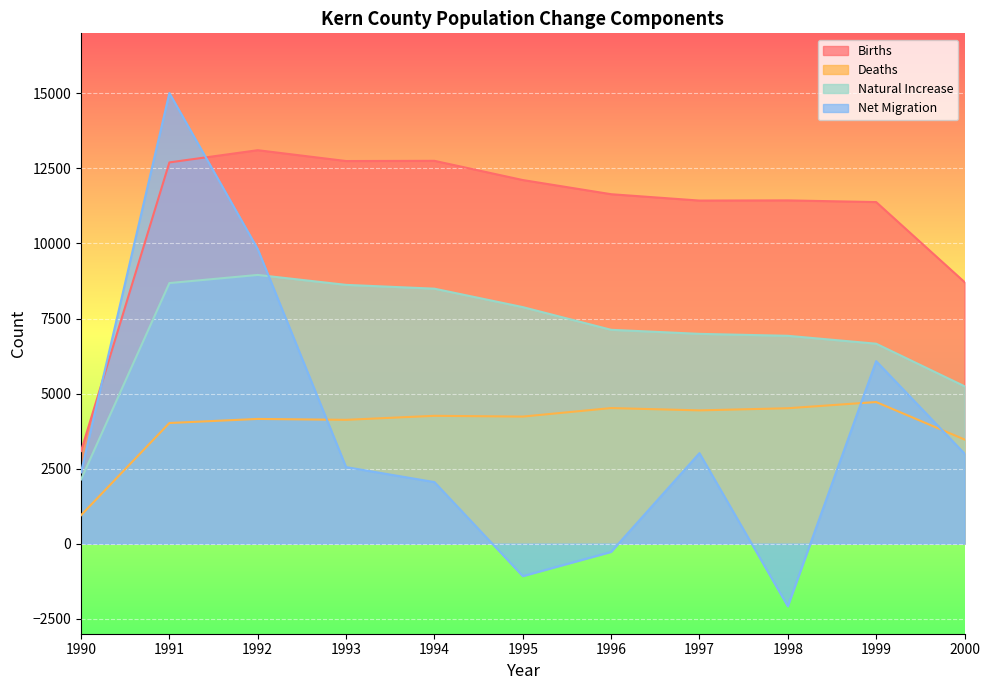

Which category has the lowest value across all series?

1998